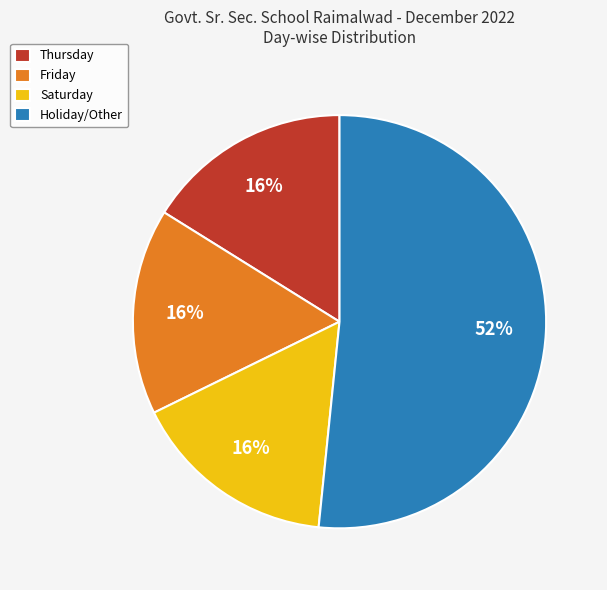

Which category has the biggest portion of the pie?

Holiday/Other